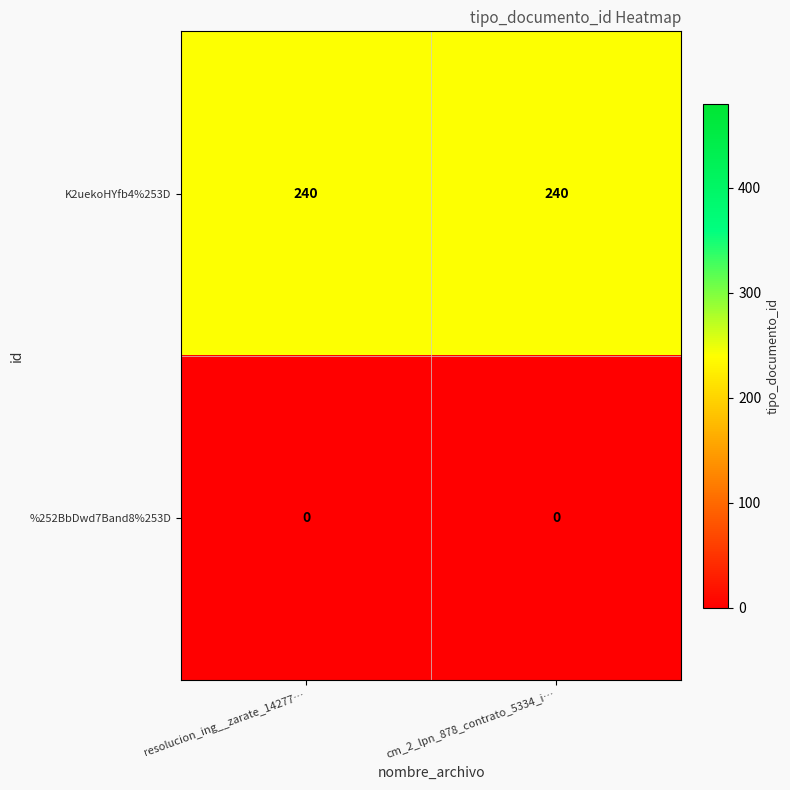

Which series has the largest total across all categories?

K2uekoHYfb4%253D